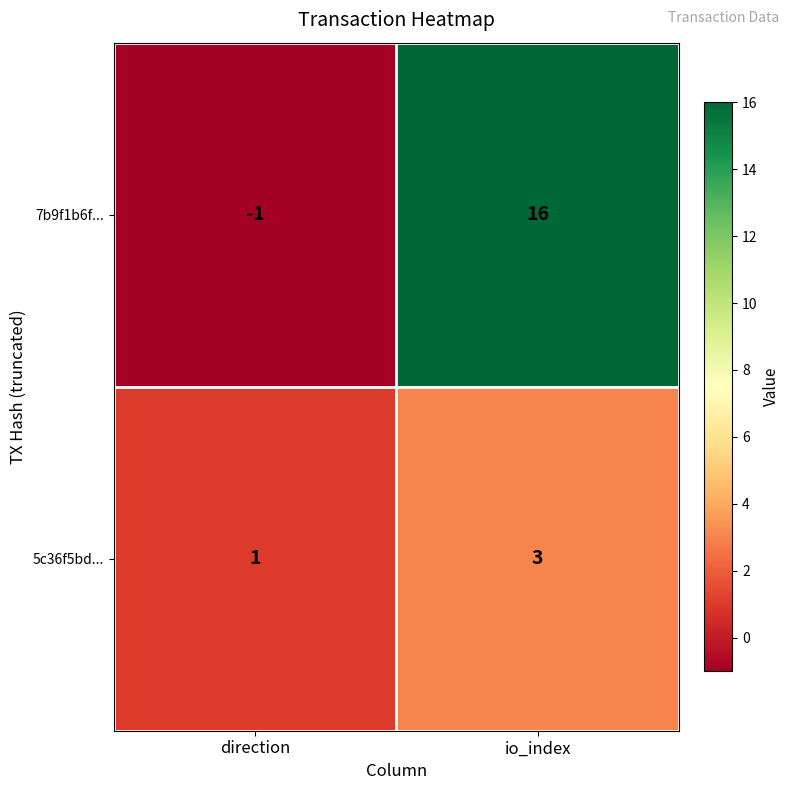

What is the sum of all 7b9f1b6f... values?

15